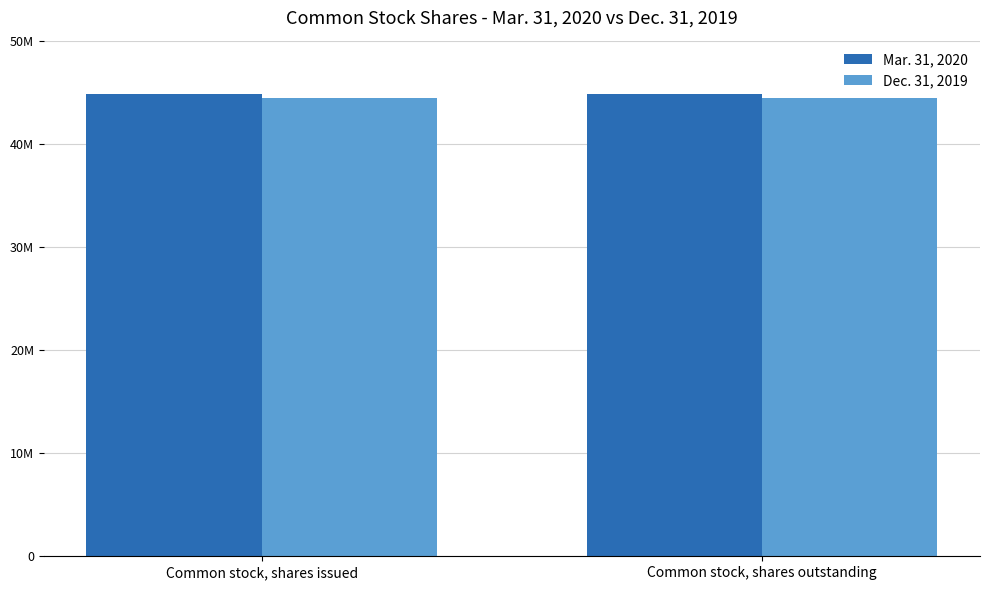

Reading left to right, extract all data points from this chart.

Mar. 31, 2020: Common stock, shares issued=44868558	Common stock, shares outstanding=44868558
Dec. 31, 2019: Common stock, shares issued=44413372	Common stock, shares outstanding=44413372